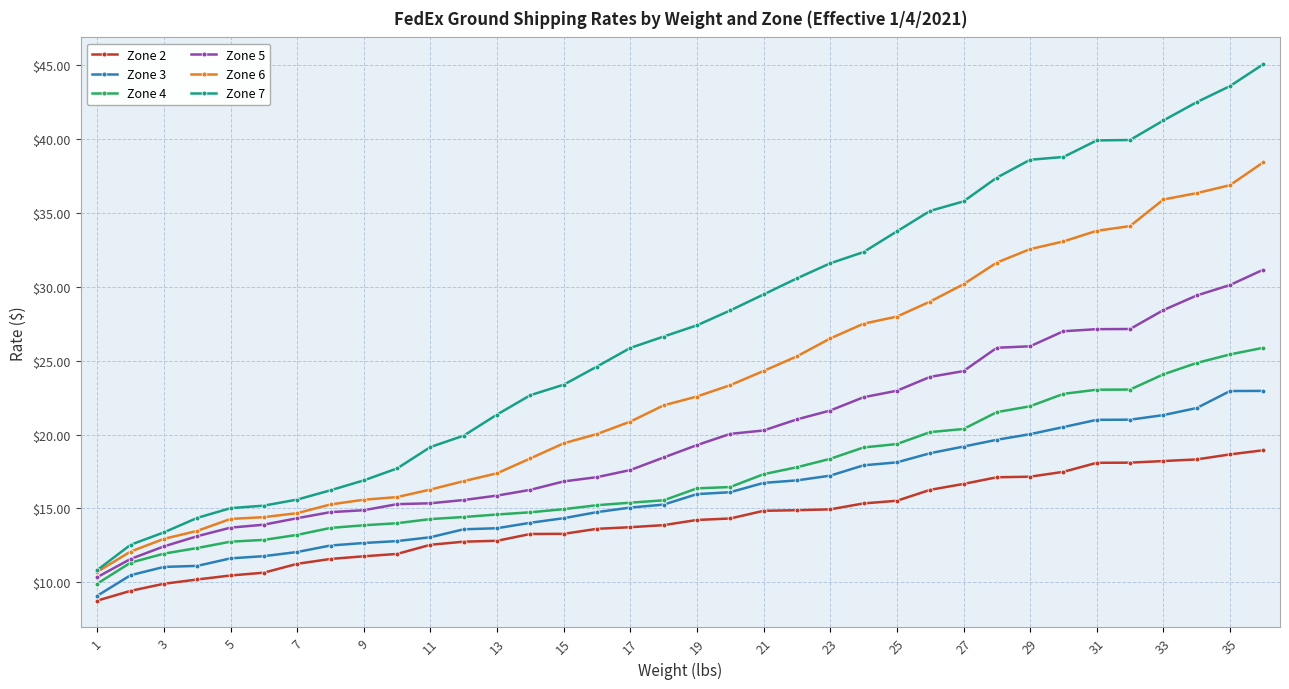

List the series in order of their peak value, highest first.

Zone 7, Zone 6, Zone 5, Zone 4, Zone 3, Zone 2